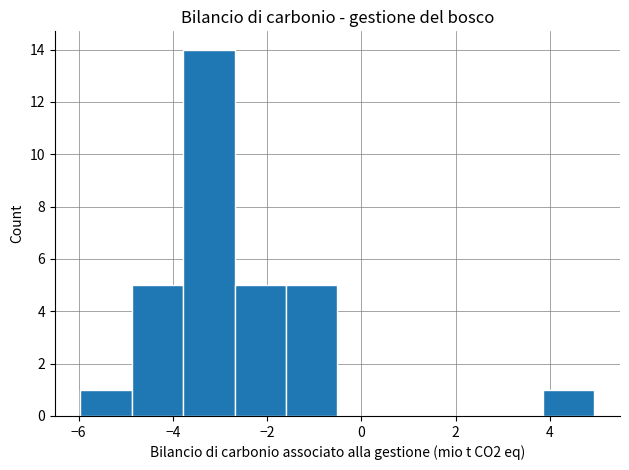

Which range on the x-axis has the tallest bar?

-3.8 to -2.6